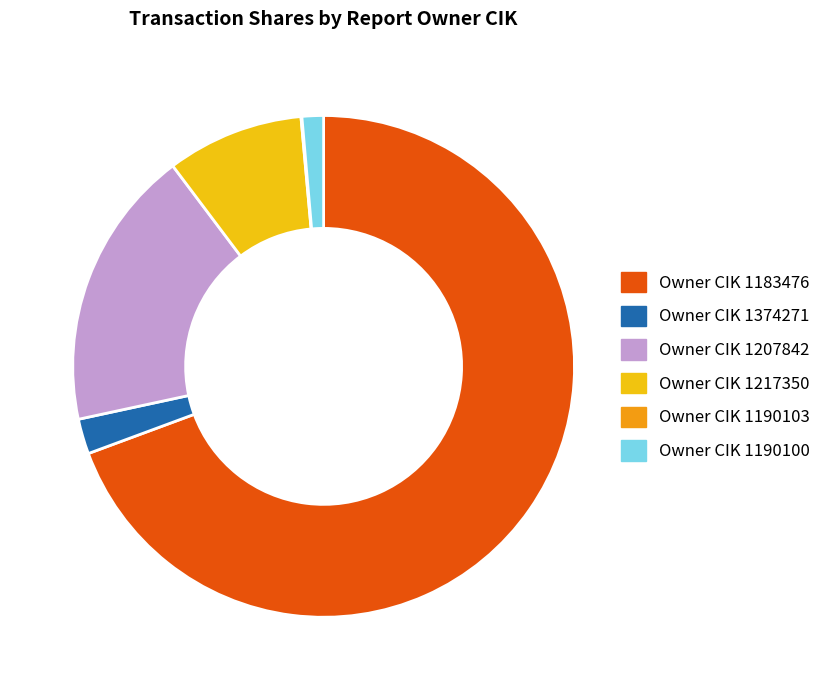

Is the sum of Owner CIK 1374271 and Owner CIK 1207842 greater than half?

No